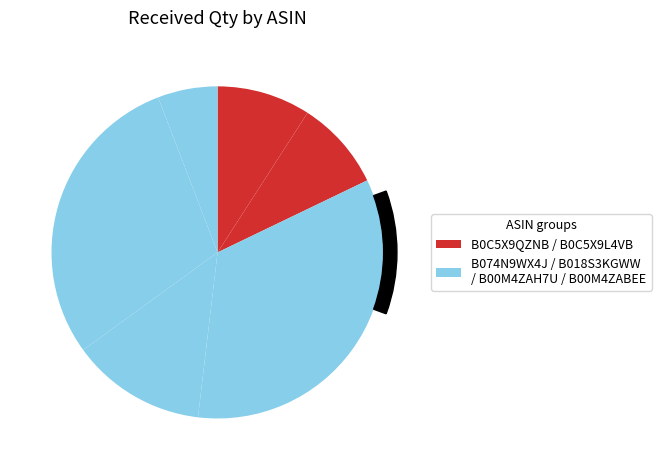

To the nearest percent, what portion does B018S3KGWW represent?

13%